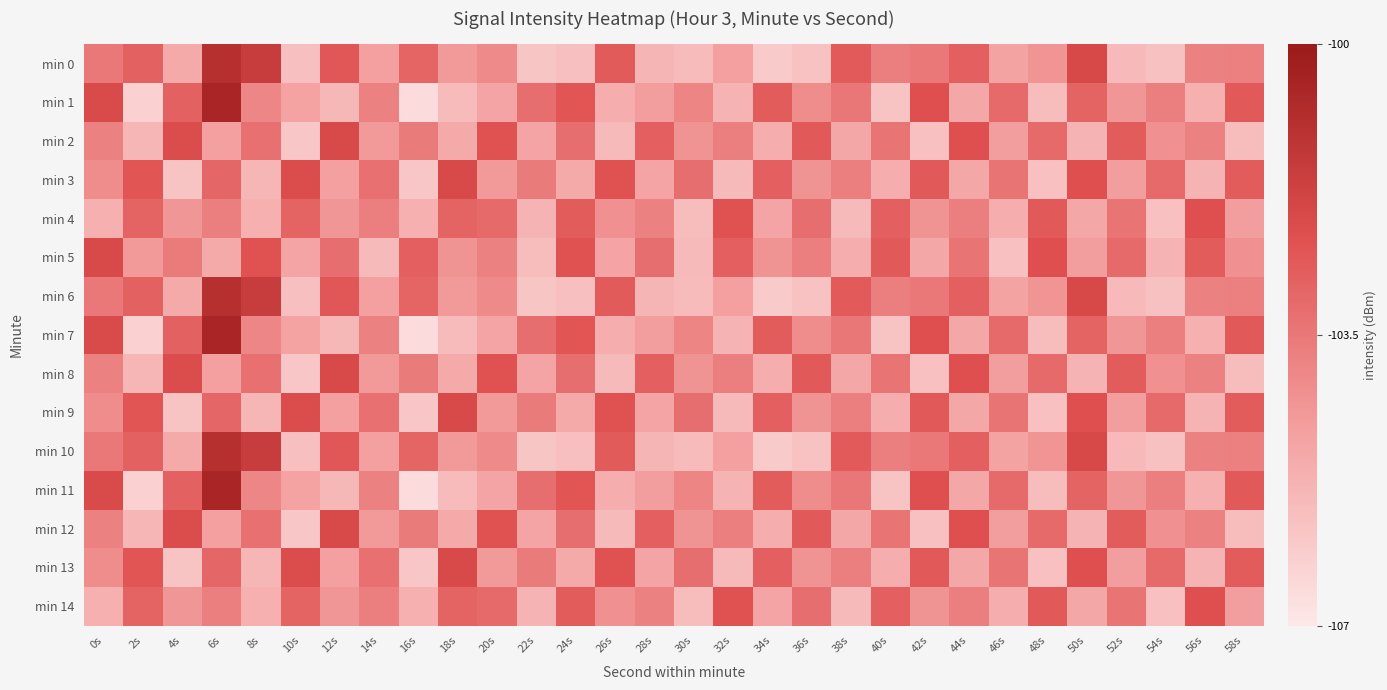

What is the greatest value displayed?

-100.5